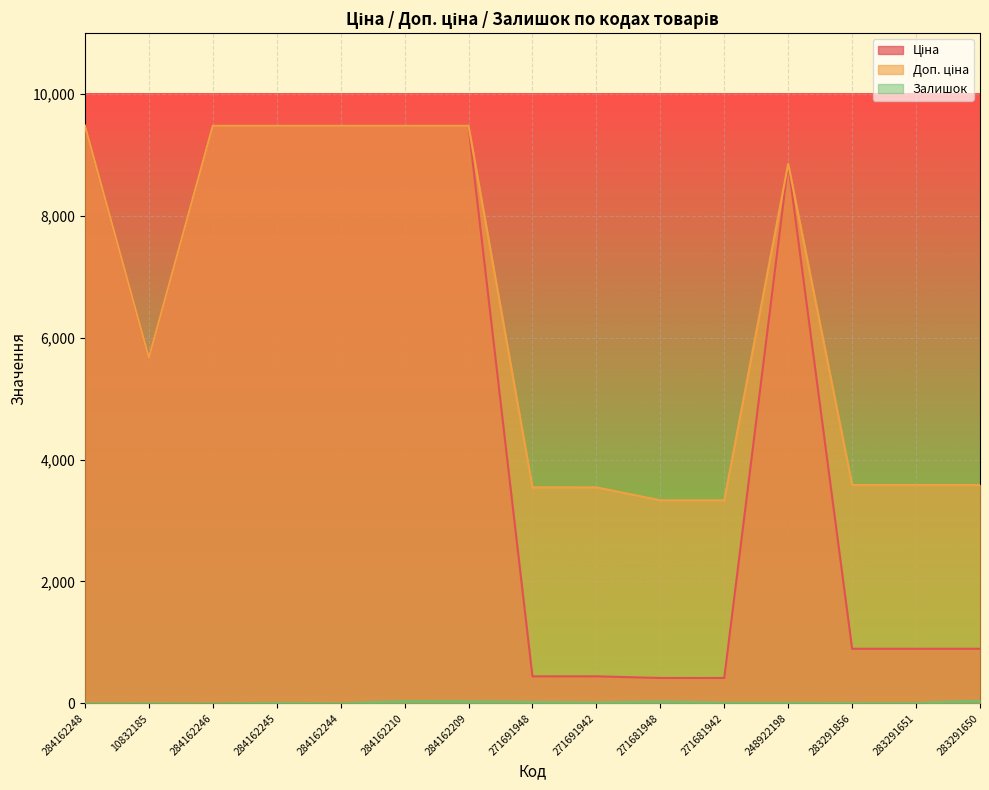

Which has a higher value, 271691942 or 283291650?

283291650